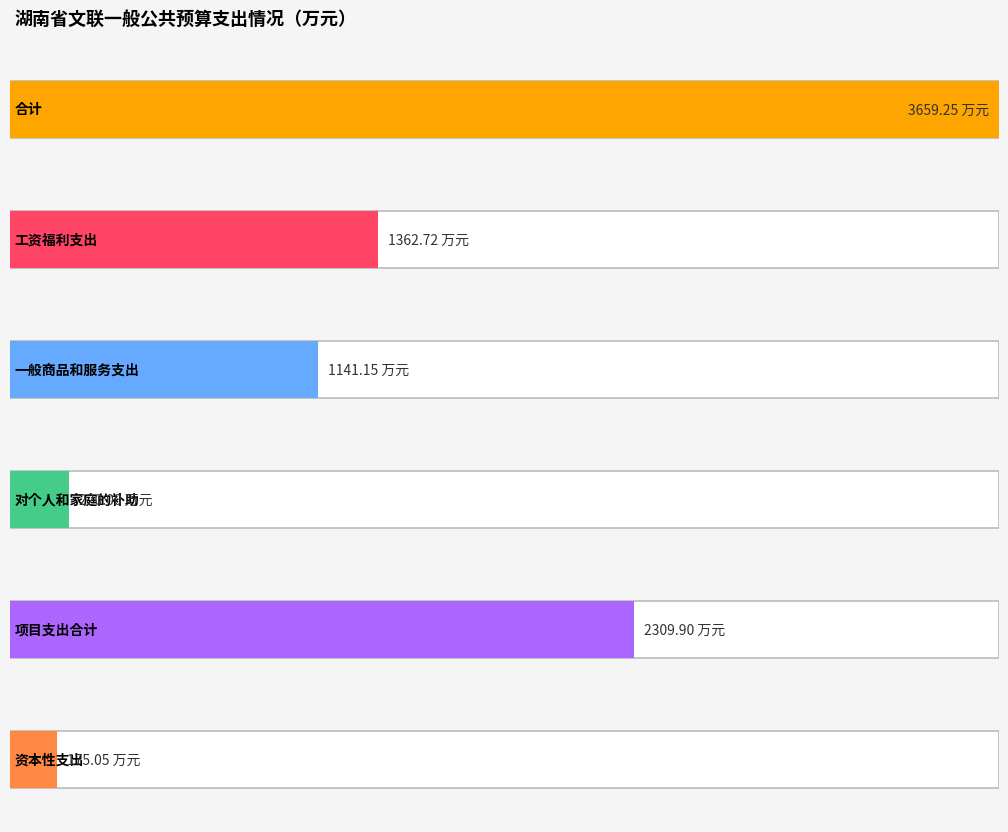

Which series has the largest range (max minus min)?

合计